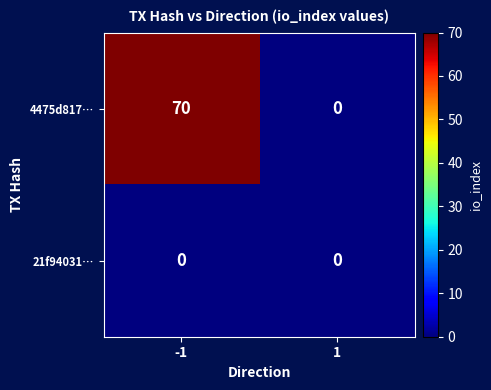

At -1, list the series in order from largest to smallest.

4475d817…, 21f94031…